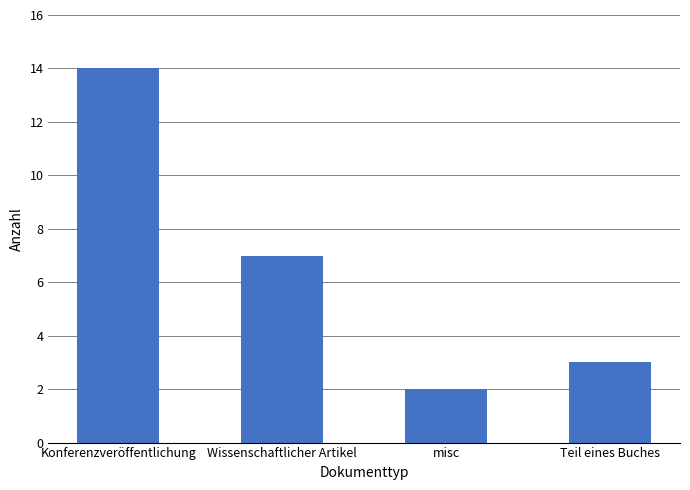

What is the label of the 2nd bar from the right?

misc